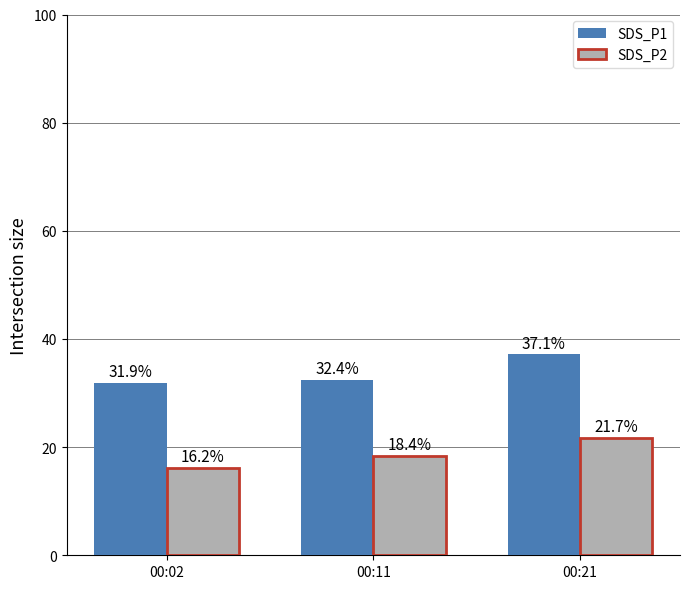

How many bars are there in total?

6